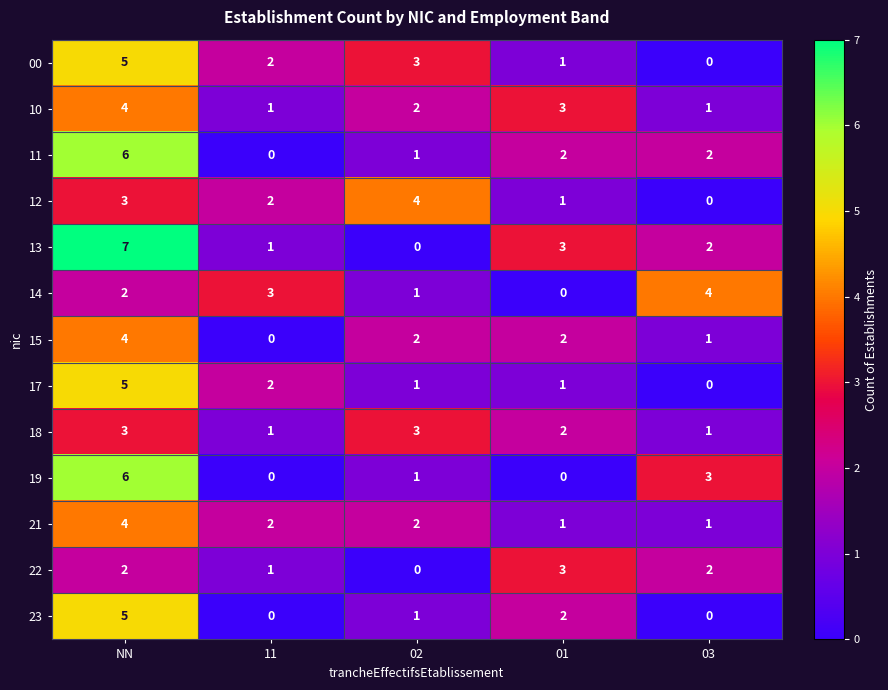

List the labels in order of 13 value, smallest first.

02, 11, 03, 01, NN